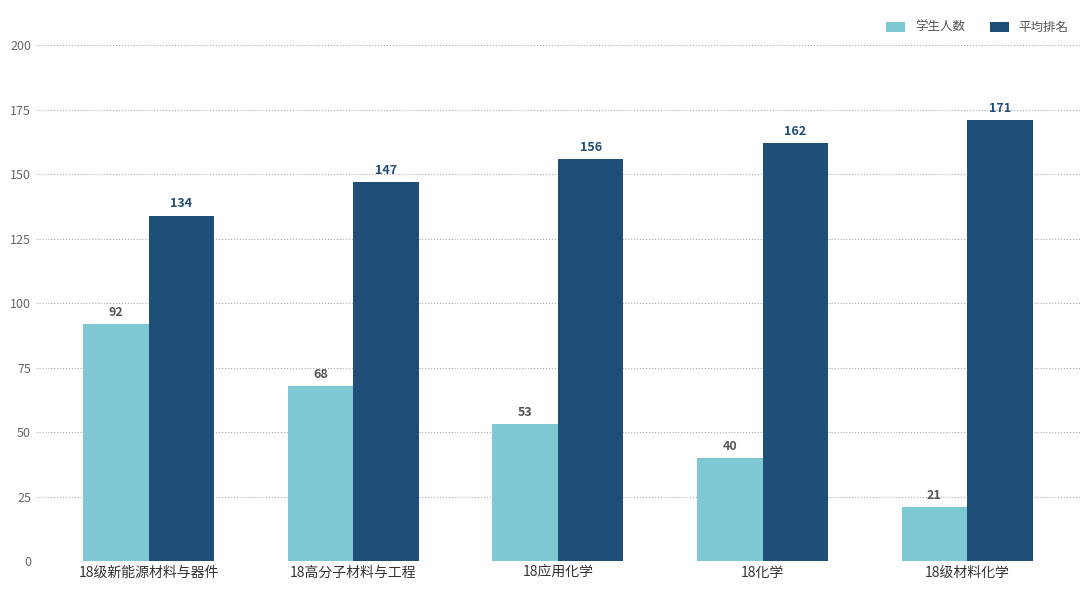

Which series has the largest total across all categories?

平均排名